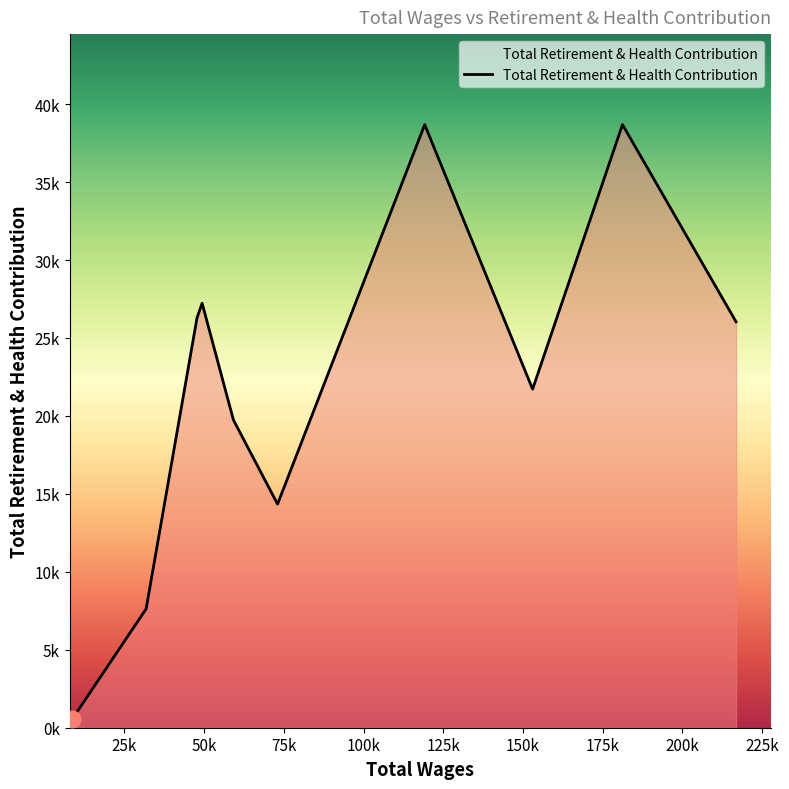

At which category does the chart reach its peak across all series?

181180.0